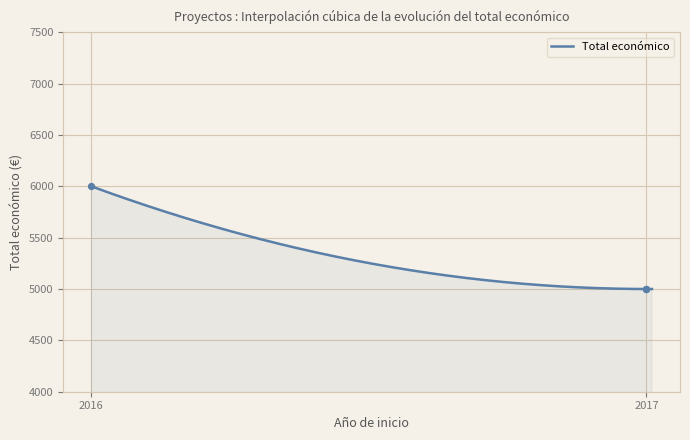

Between 2016 and 2017, which is larger?

2016